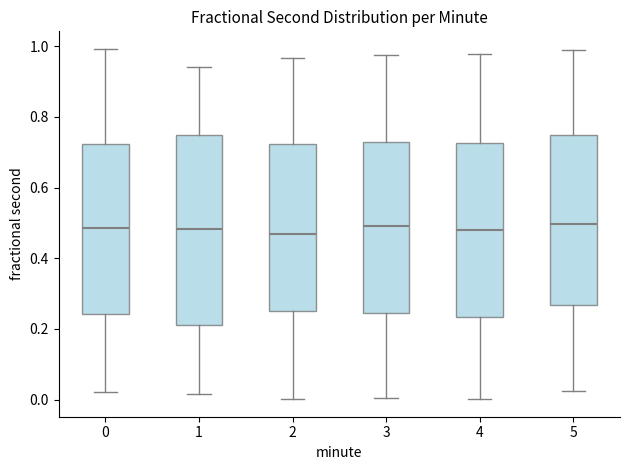

Reading left to right, transcribe this box plot: for each box, give where its median line is, the range the box spans, and where its two whiskers end, as read against the y-axis. The values are not printed on the chart, so give them approximately, as read against the axis.

0: median 0.48, box 0.24 to 0.72, whiskers 0.02 to 1.00
1: median 0.48, box 0.22 to 0.74, whiskers 0.02 to 0.94
2: median 0.46, box 0.24 to 0.72, whiskers 0.00 to 0.96
3: median 0.50, box 0.24 to 0.72, whiskers 0.00 to 0.98
4: median 0.48, box 0.24 to 0.72, whiskers 0.00 to 0.98
5: median 0.50, box 0.26 to 0.74, whiskers 0.02 to 1.00